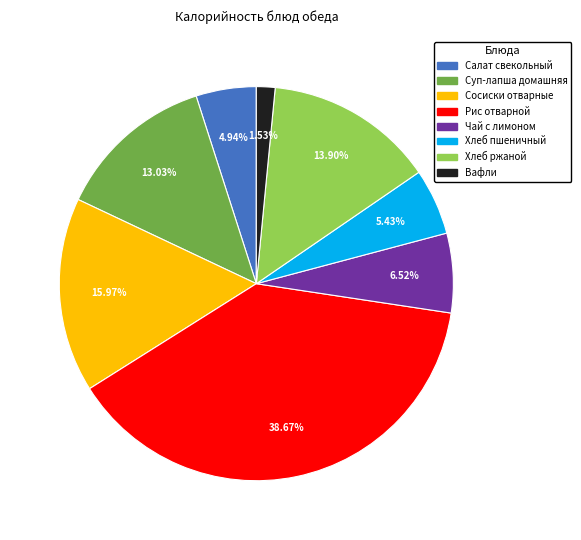

To the nearest percent, what is the difference between the Вафли and Хлеб ржаной slice percentages?

12%